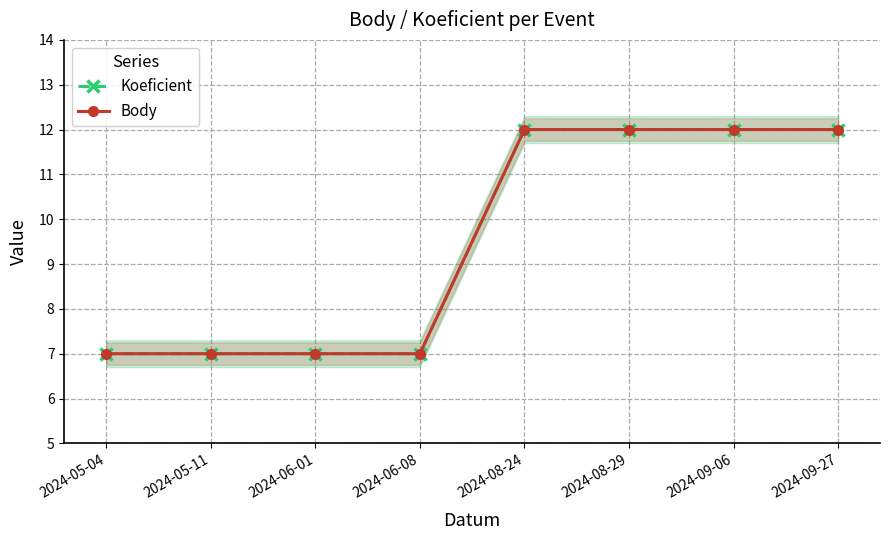

Count the Body values in the range 7 to 12.

8